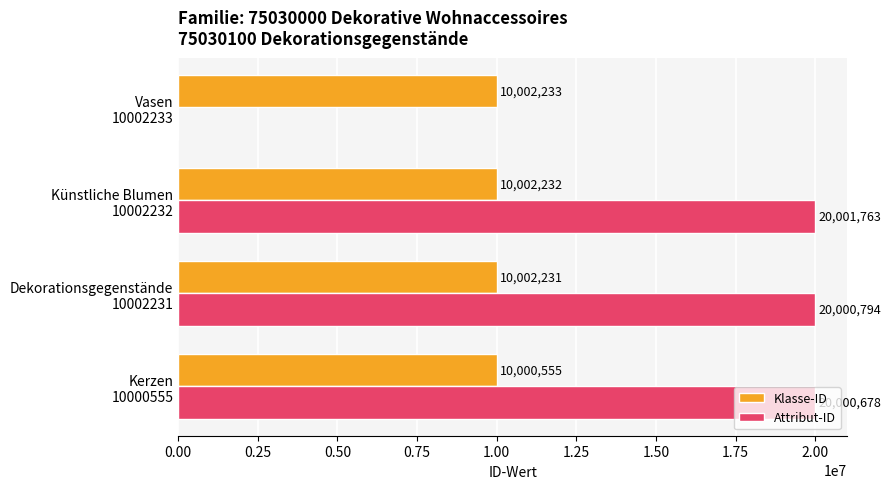

What is the sum of all Klasse-ID values?

40007251